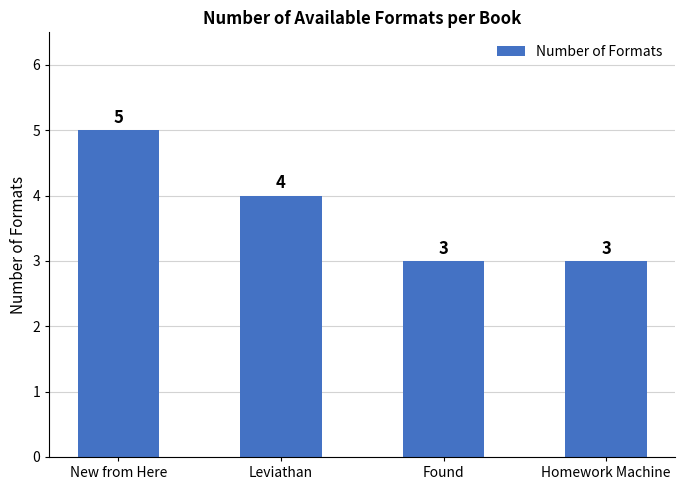

How many distinct data groups are displayed?

1